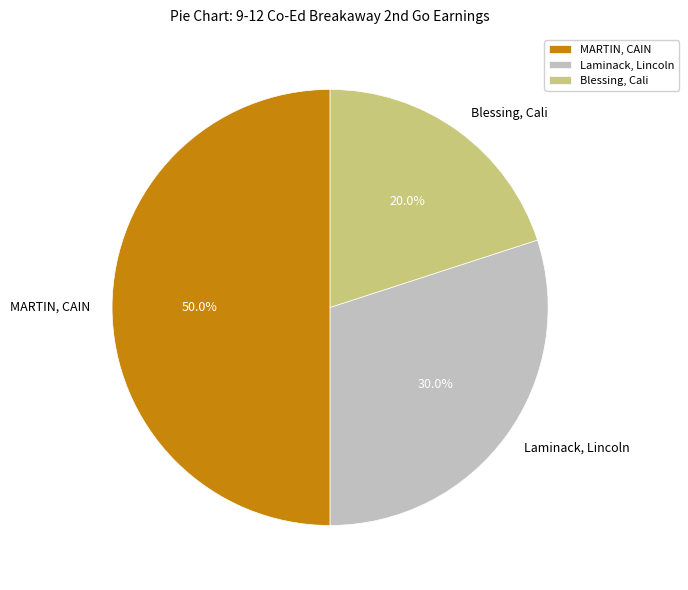

Between Laminack, Lincoln and Blessing, Cali, which is larger?

Laminack, Lincoln